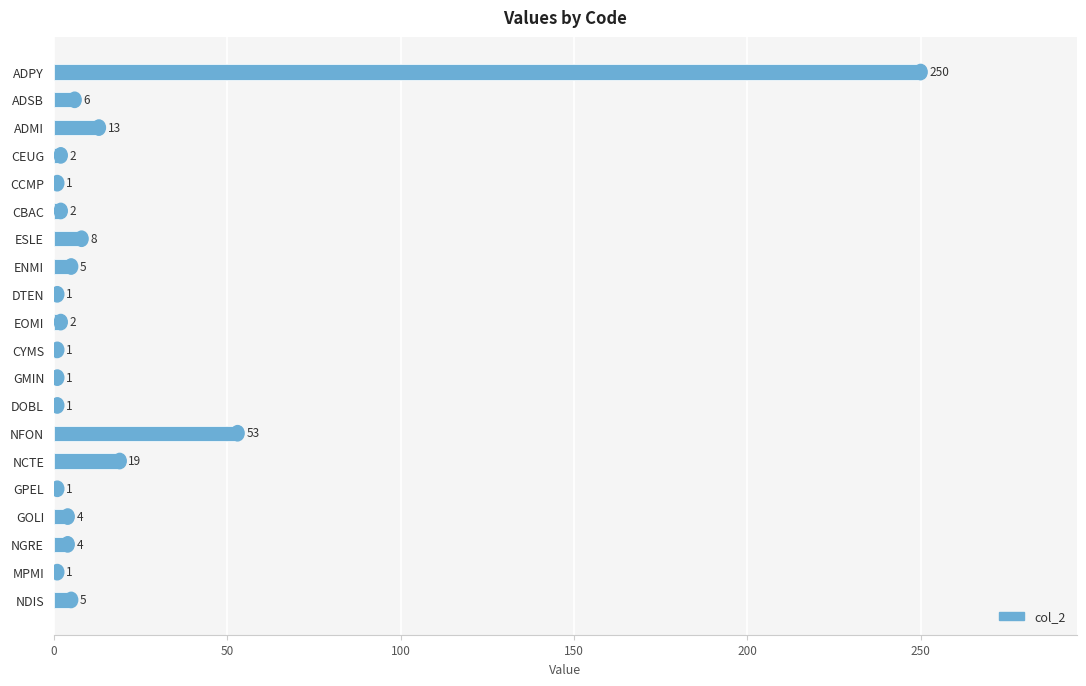

Reading top to bottom, transcribe all the data shown in this chart.

ADPY=250	ADSB=6	ADMI=13	CEUG=2	CCMP=1	CBAC=2	ESLE=8	ENMI=5	DTEN=1	EOMI=2	CYMS=1	GMIN=1	DOBL=1	NFON=53	NCTE=19	GPEL=1	GOLI=4	NGRE=4	MPMI=1	NDIS=5